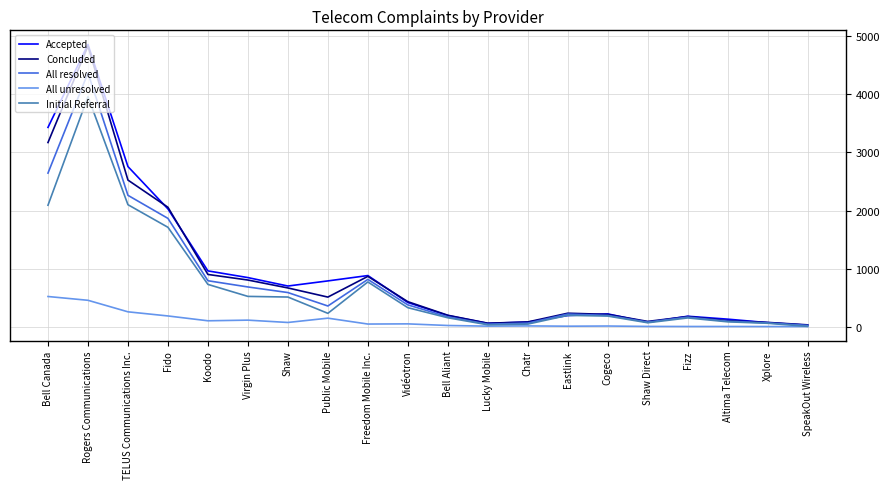

What is the sum of all Initial Referral values?

14025